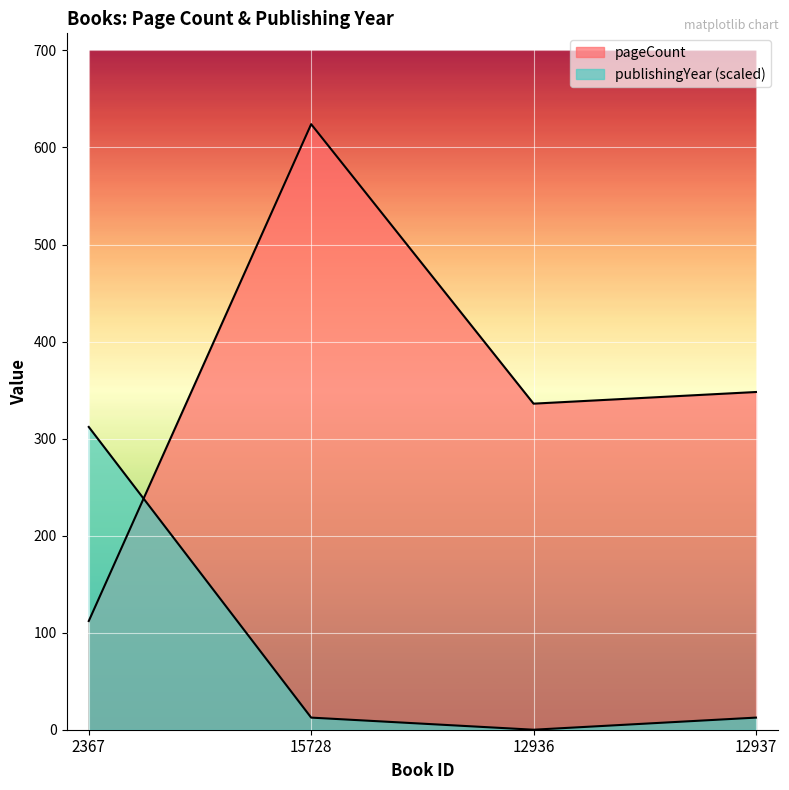

What is the value of the pageCount point at the 2nd from the left?

624.0